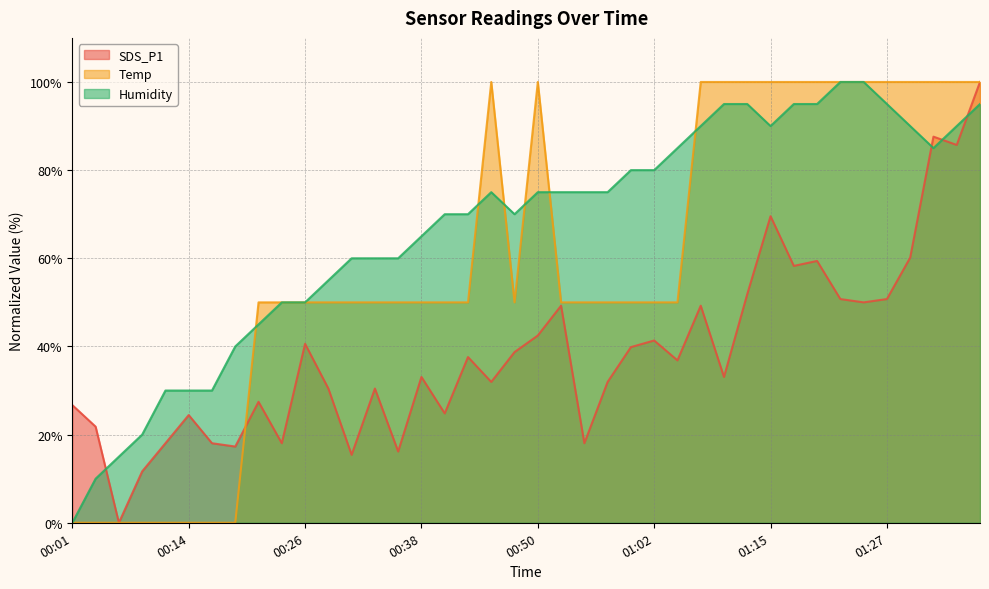

What is the difference between the maximum and minimum values in the Temp series?

100.0